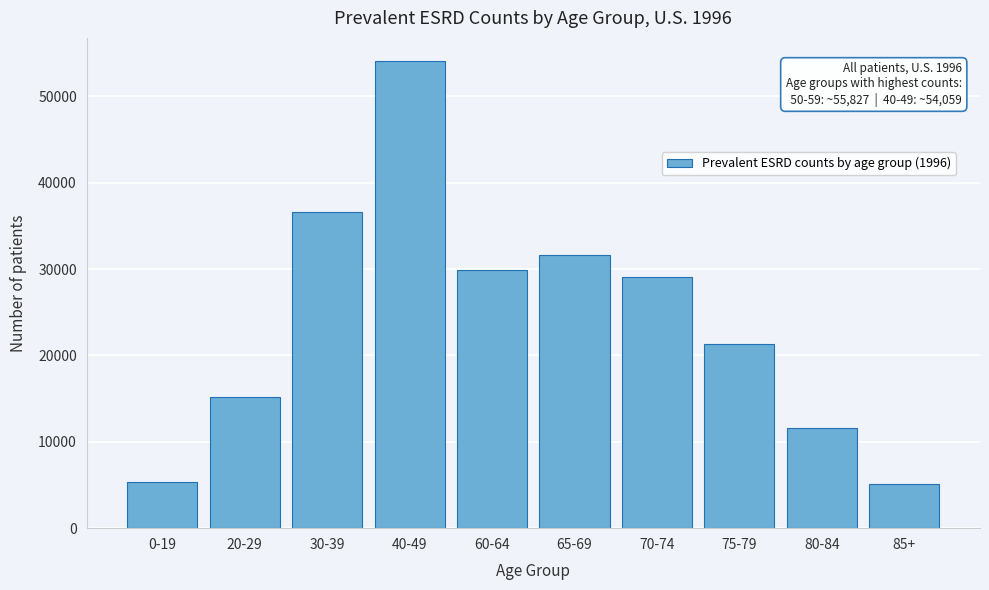

Reading left to right, list all the values displayed in this chart.

0-19=5397	20-29=15207	30-39=36634	40-49=54059	60-64=29905	65-69=31665	70-74=29114	75-79=21282	80-84=11547	85+=5118